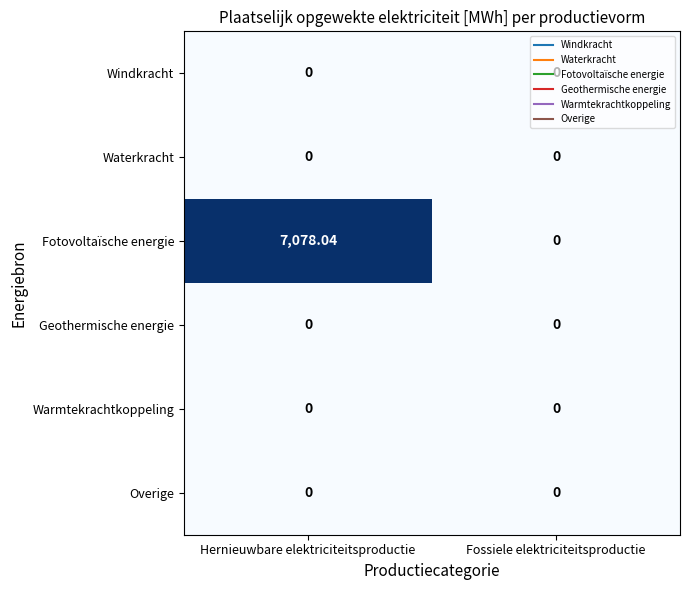

Which series changed the most between Hernieuwbare elektriciteitsproductie and Fossiele elektriciteitsproductie?

Fotovoltaïsche energie